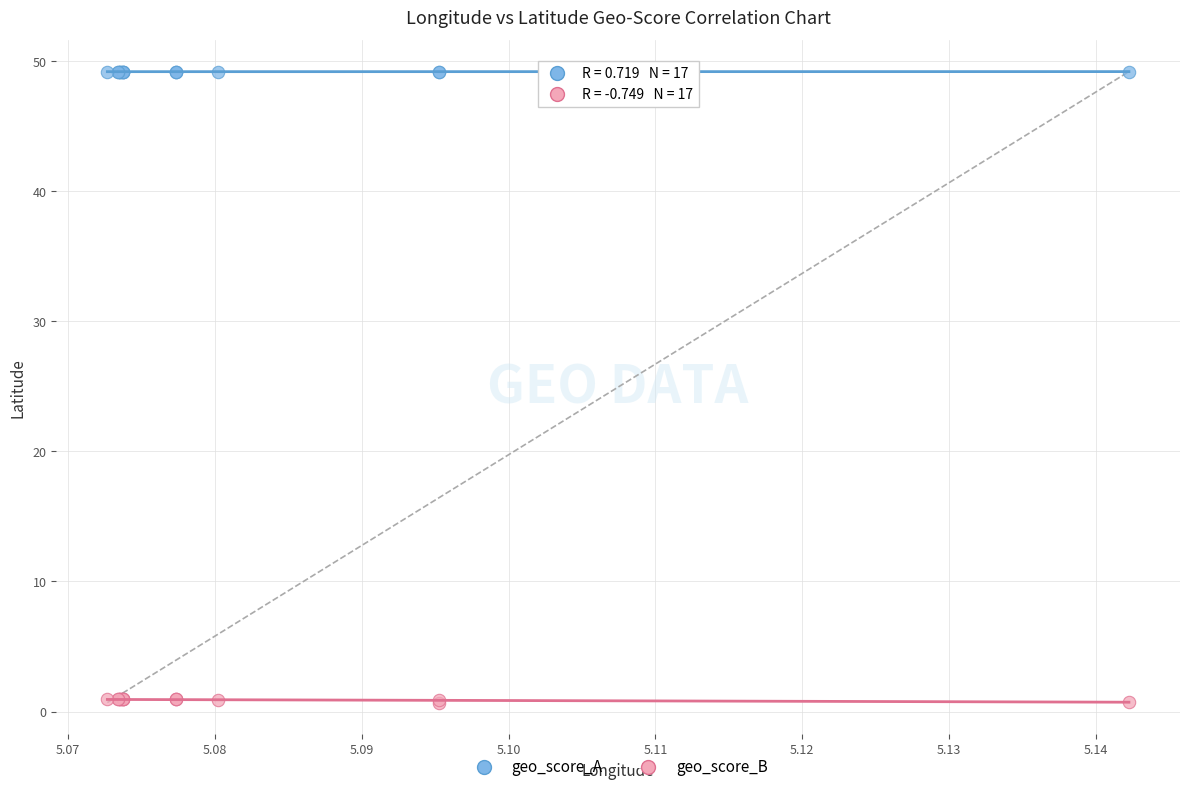

Which series reaches the minimum Y coordinate?

geo_score_B